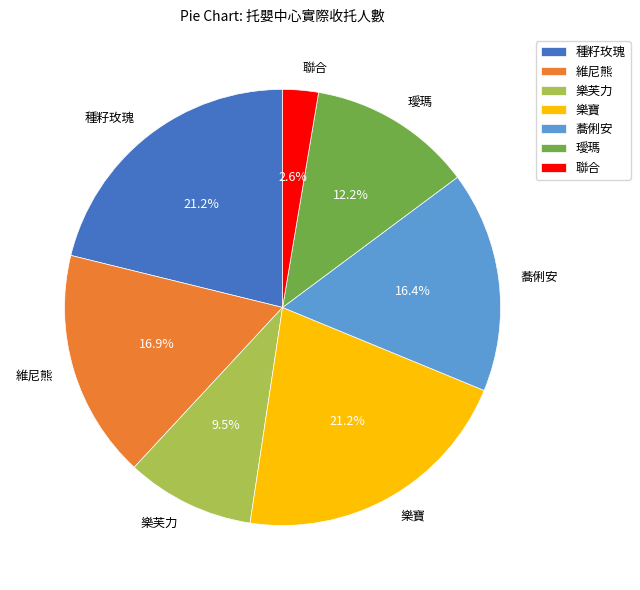

Which has a higher value, 蕎俐安 or 種籽玫瑰?

種籽玫瑰